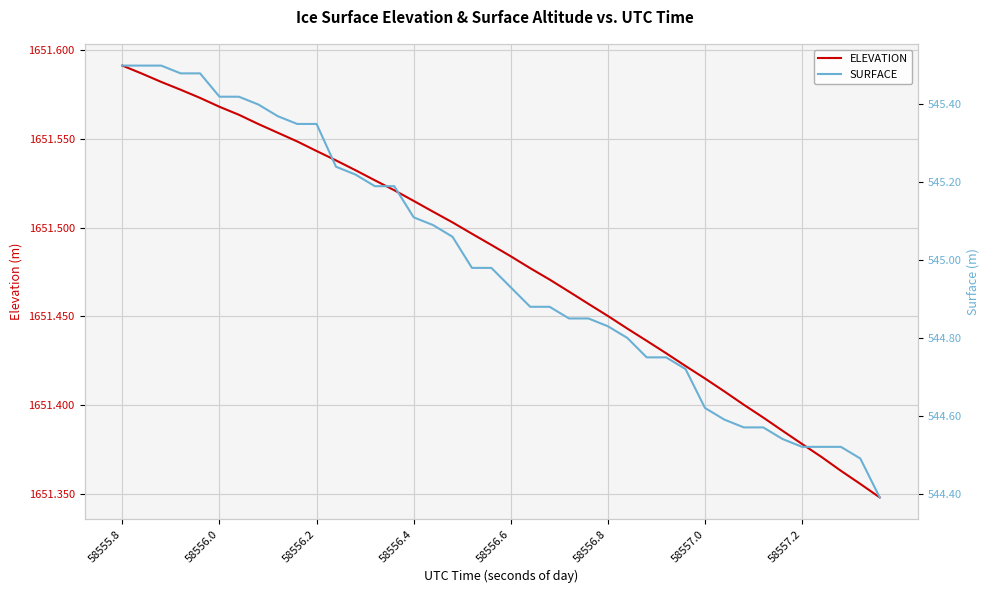

At how many categories does at least one series exceed 1008?

40